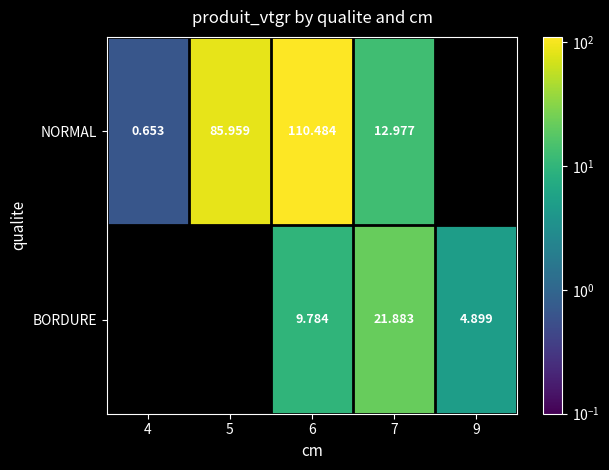

Is the value of BORDURE at 9 greater than the value of NORMAL at 4?

Yes